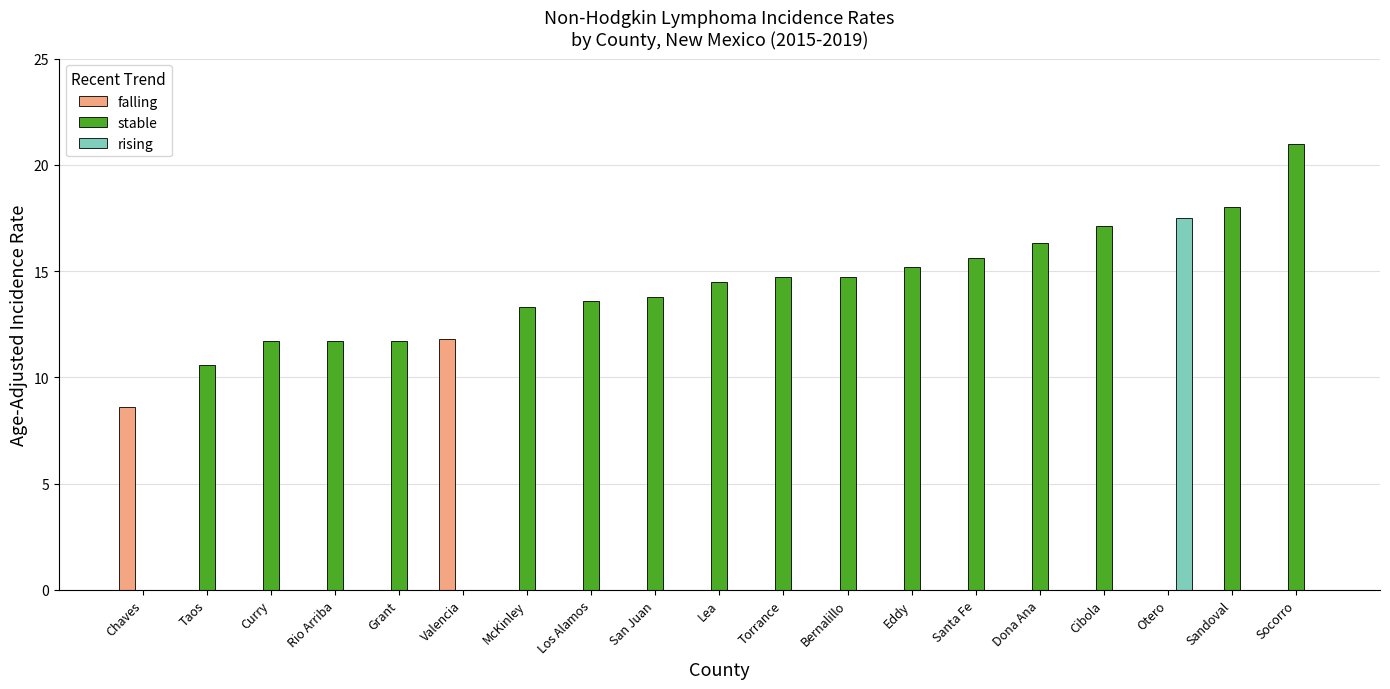

How many groups of bars are there?

19